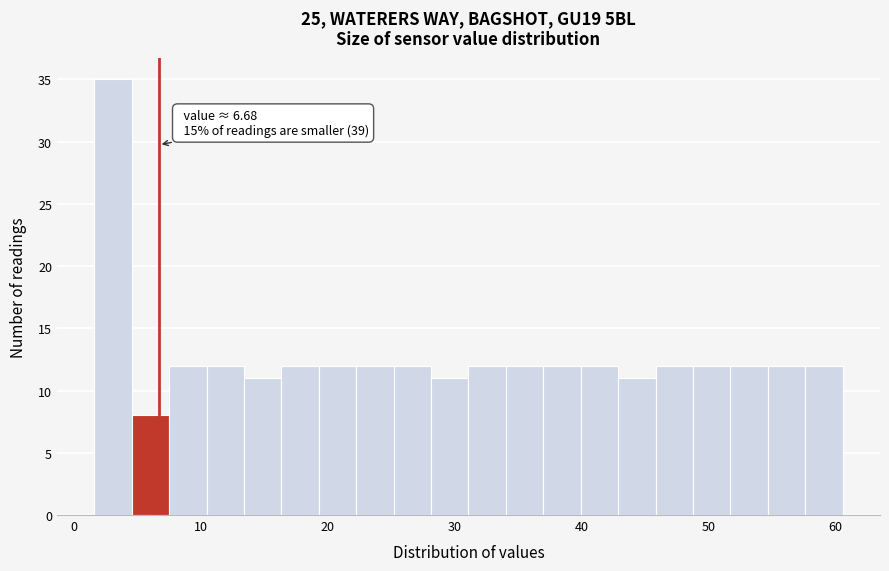

Around what value on the x-axis is the tallest bar? Give the approximate position of its centre, as read against the axis.

3